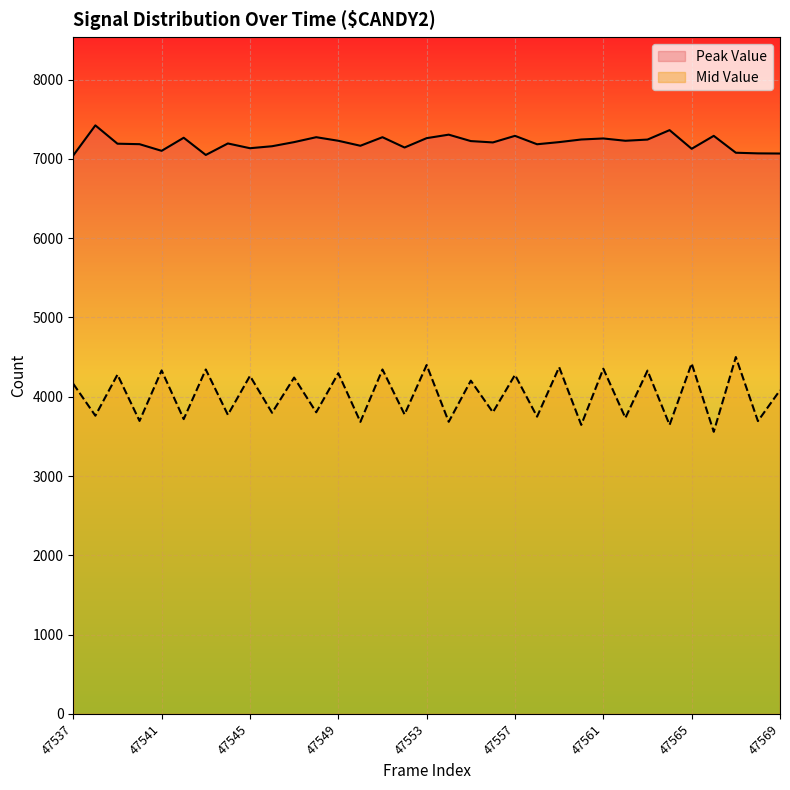

List the series in order of their overall mean, highest first.

Peak Value, Mid Value